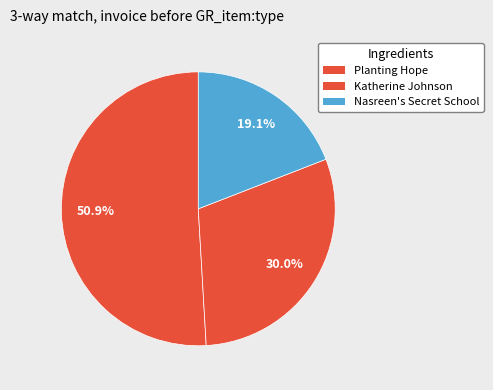

Rank the categories by value from highest to lowest.

Planting Hope, Katherine Johnson, Nasreen's Secret School